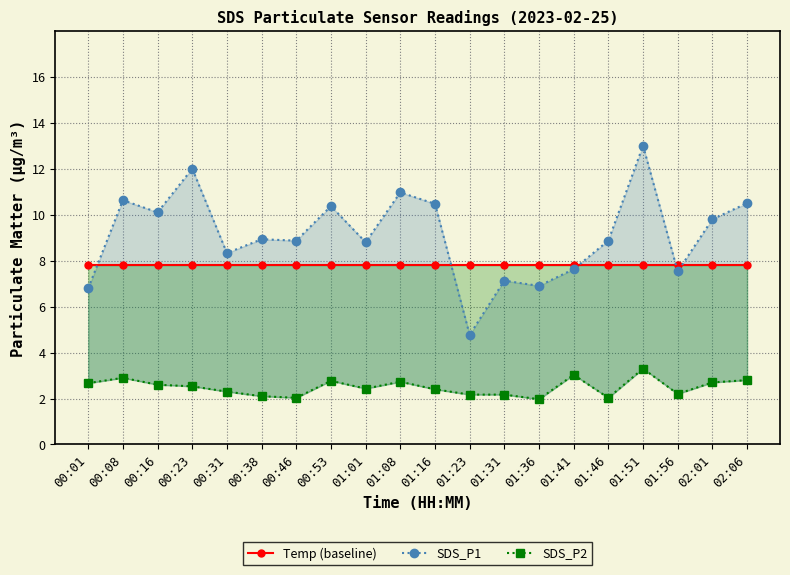

At how many categories does at least one series exceed 8?

14